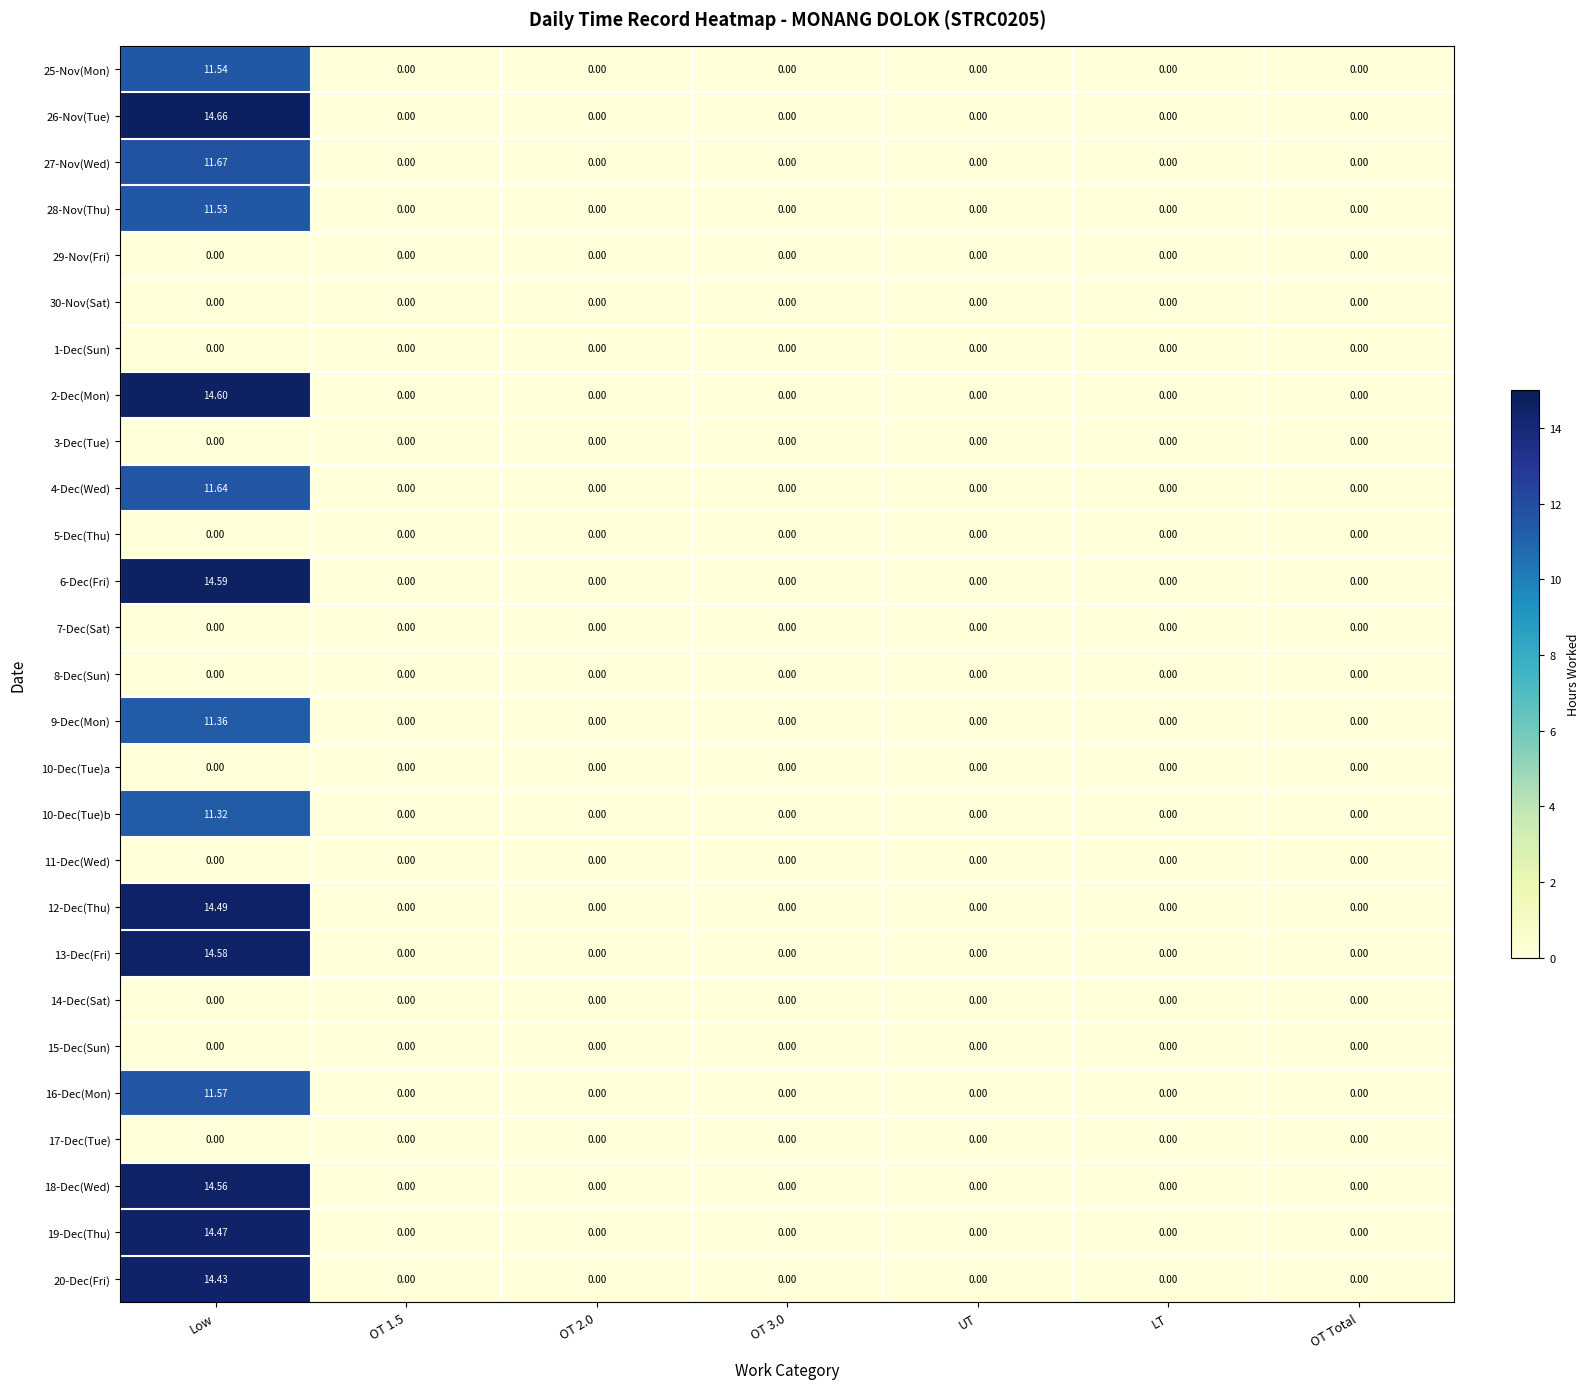

At which category does the chart reach its peak across all series?

Low